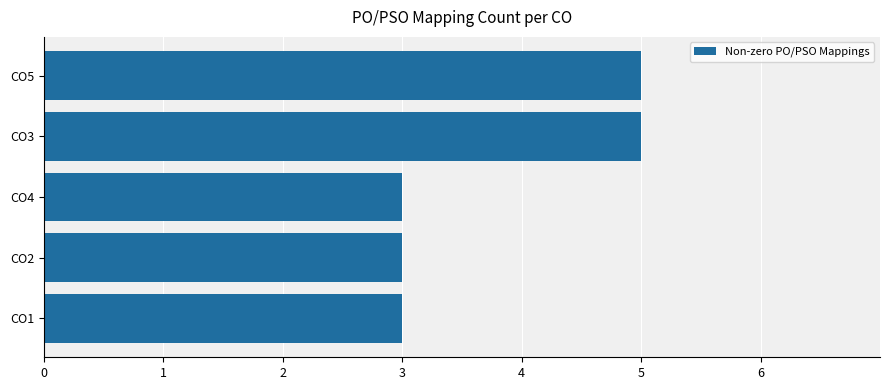

What is the change in value from CO4 to CO3?

+2